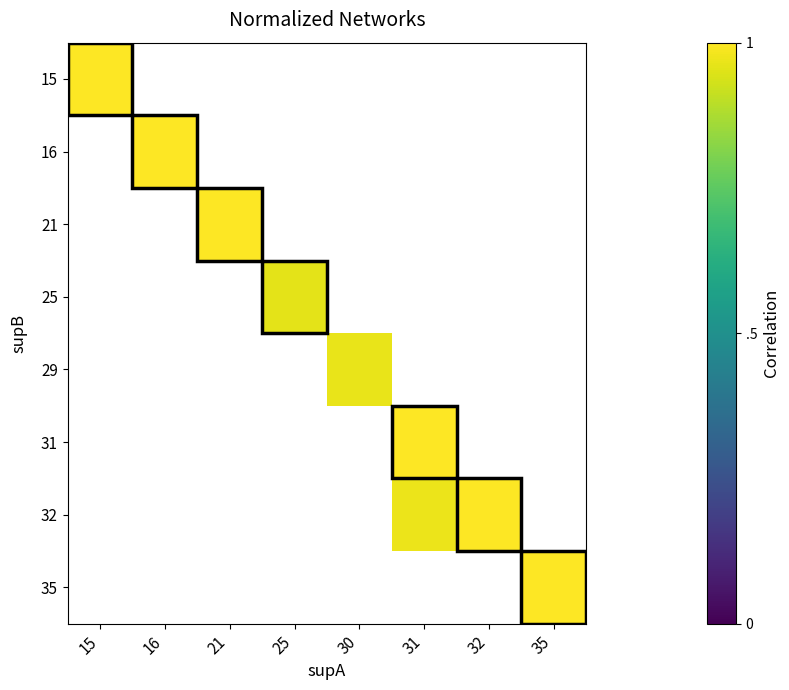

The 21 series shows 0.3 at 21. True or false?

False